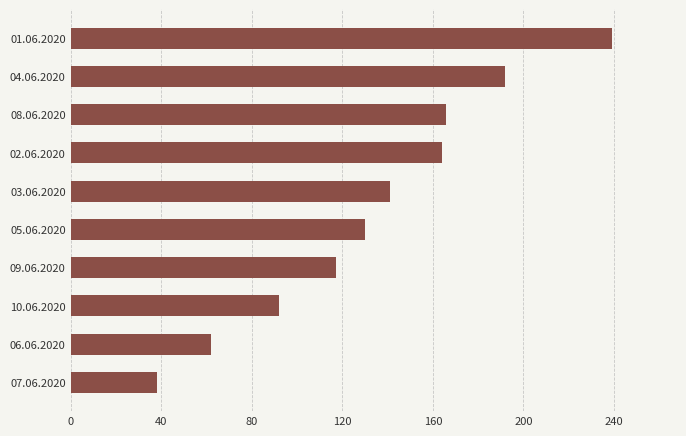

What is the approximate value at 03.06.2020?

141